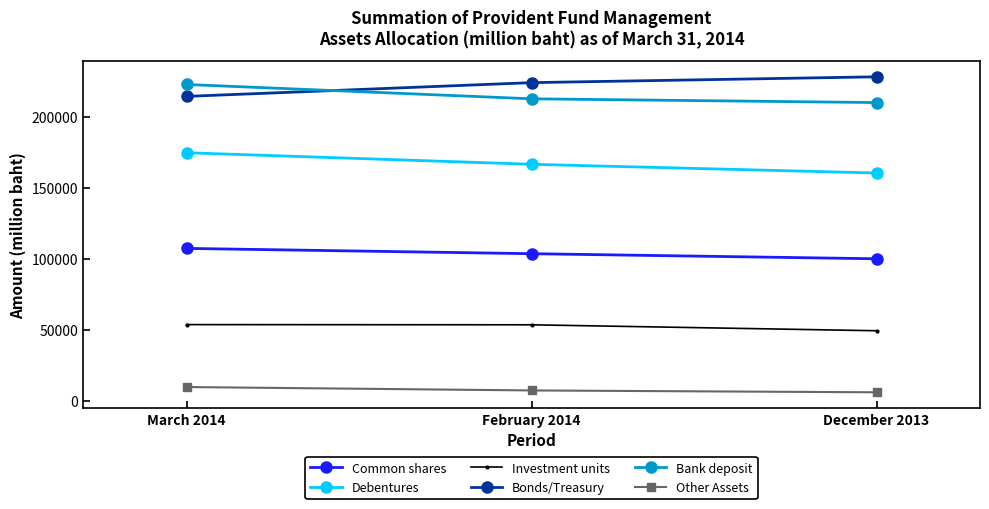

What is the highest value of the Debentures series?

174692.0